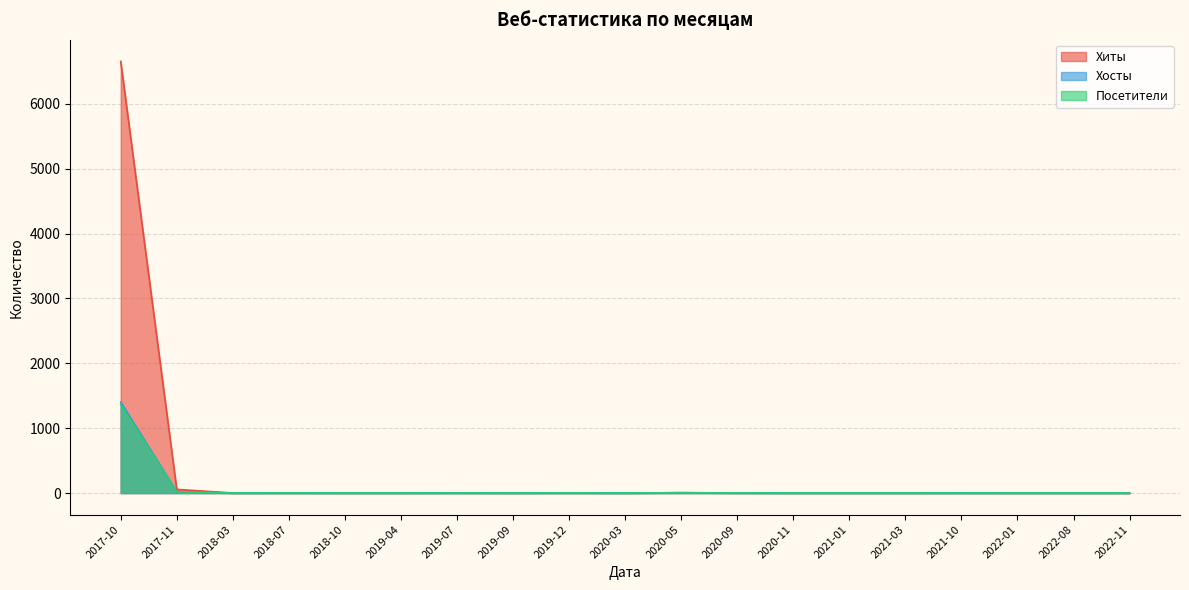

How many lines are shown in the chart?

3